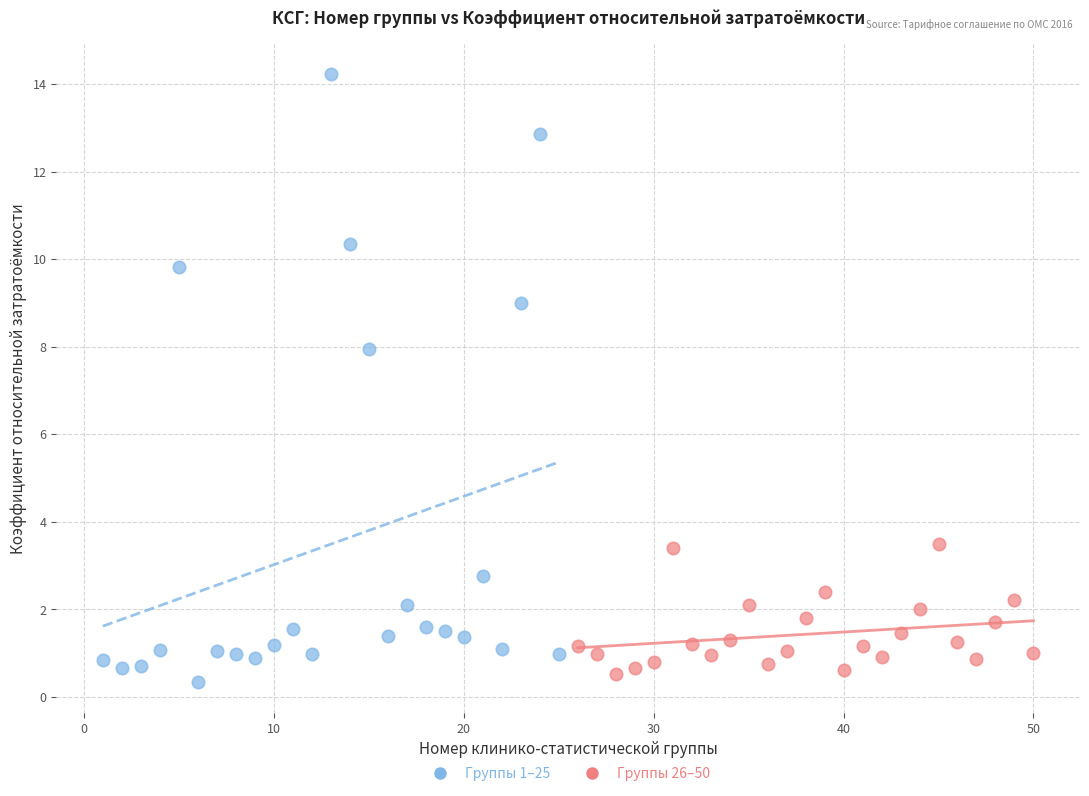

What are all the series names shown in the legend?

Группы 1–25, Группы 26–50